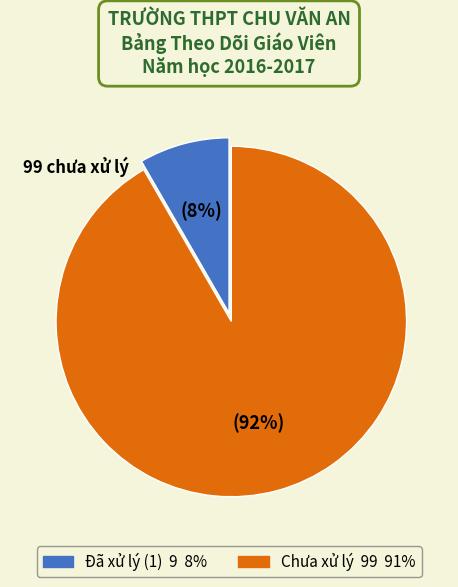

To the nearest percent, what is the average slice percentage?

50%